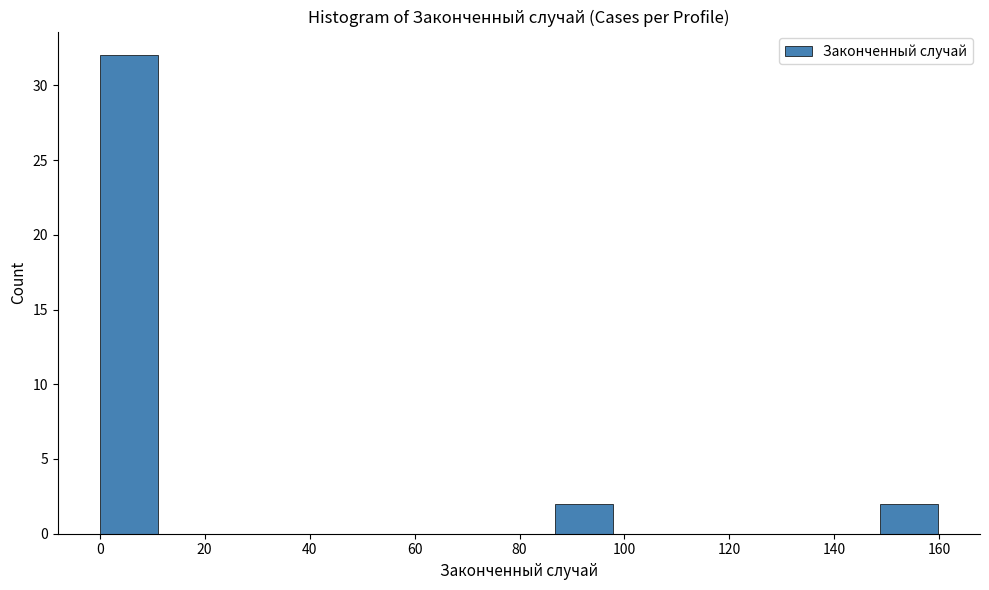

Reading left to right, list every bar in this chart as the range it spans on the x-axis followed by its height. Neither the bar edges nor the heights are printed on the chart, so give them approximately, as read against the axes.

0 to 12: 32
12 to 24: 0
24 to 38: 0
38 to 50: 0
50 to 62: 0
62 to 74: 0
74 to 86: 0
86 to 100: 2
100 to 112: 0
112 to 124: 0
124 to 136: 0
136 to 148: 0
148 to 162: 2